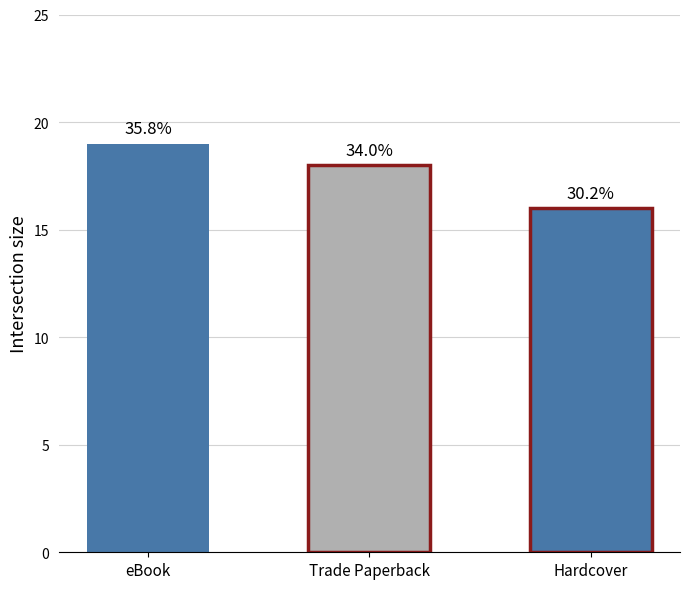

What is the label of the 2nd bar from the left?

Trade Paperback